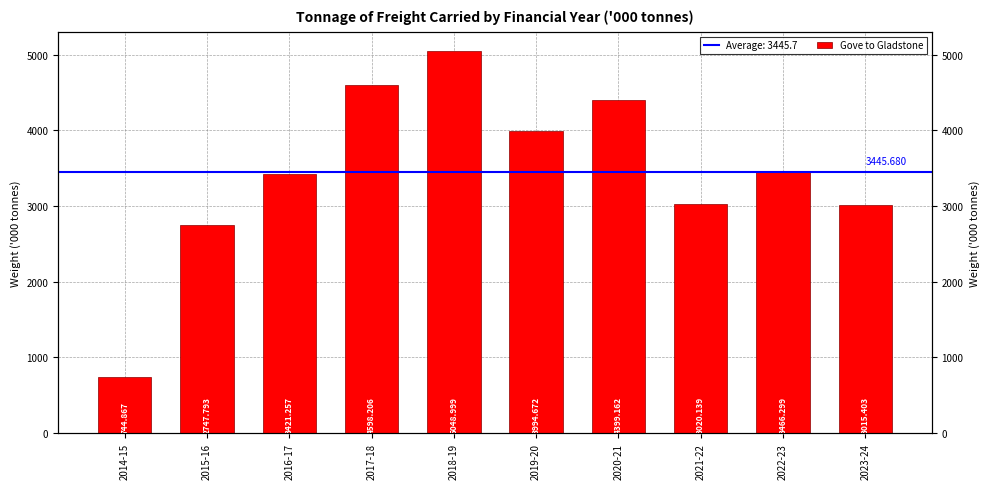

Reading left to right, extract all data points from this chart.

744.9	2747.8	3421.3	4598.2	5049.0	3994.7	4399.2	3020.1	3466.3	3015.4